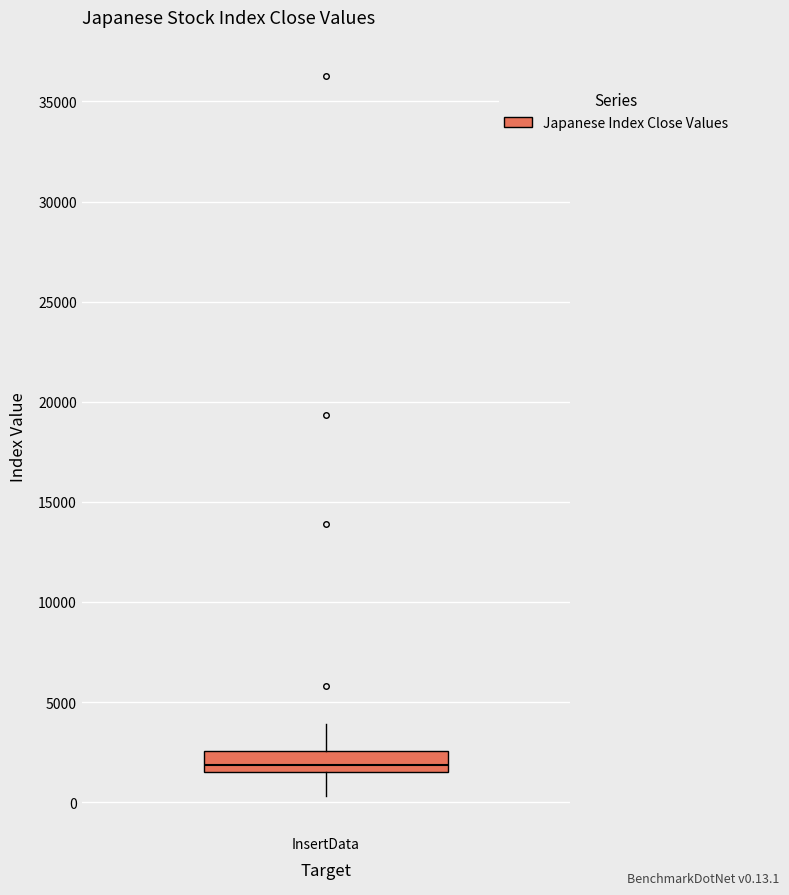

Where is the upper edge of the box for InsertData on the y-axis? The values are not printed on the chart, so give them approximately, as read against the axis.

2500